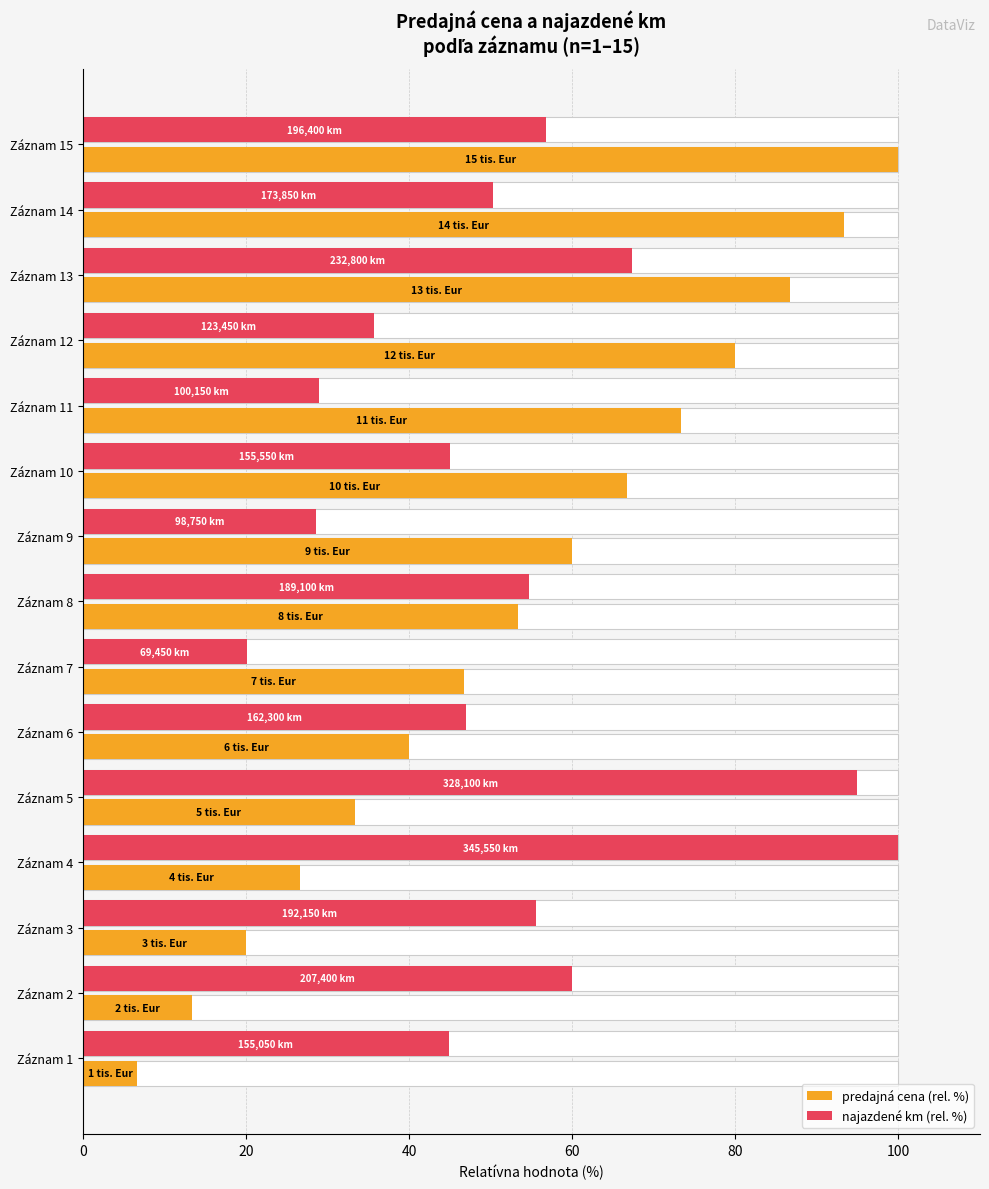

Which series has the largest range (max minus min)?

predajná cena (rel. %)